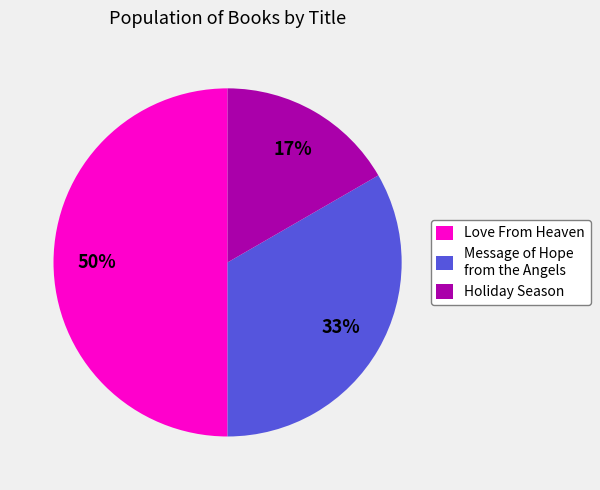

Between Holiday Season and Love From Heaven, which is larger?

Love From Heaven